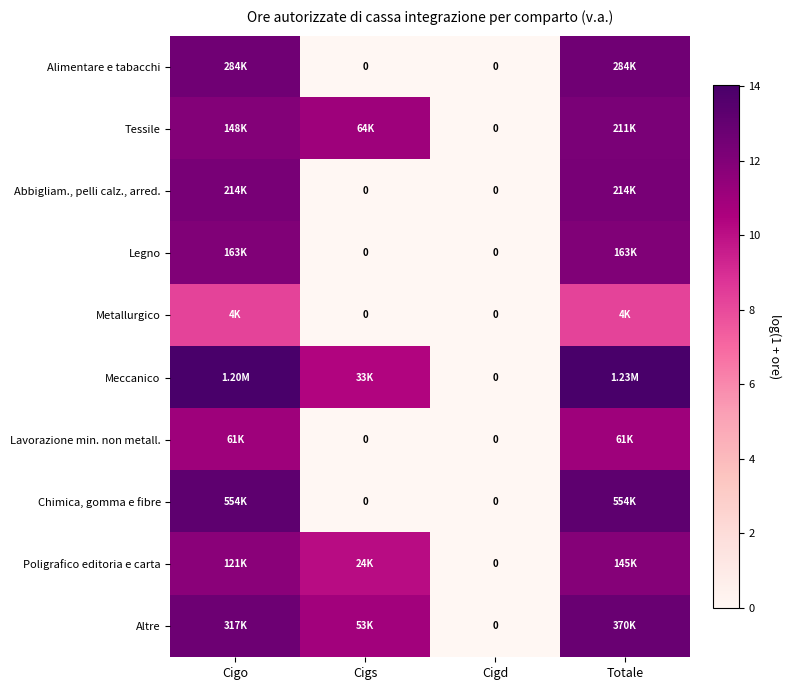

Rank the series at Cigd from highest to lowest value.

Alimentare e tabacchi, Tessile, Abbigliam., pelli calz., arred., Legno, Metallurgico, Meccanico, Lavorazione min. non metall., Chimica, gomma e fibre, Poligrafico editoria e carta, Altre